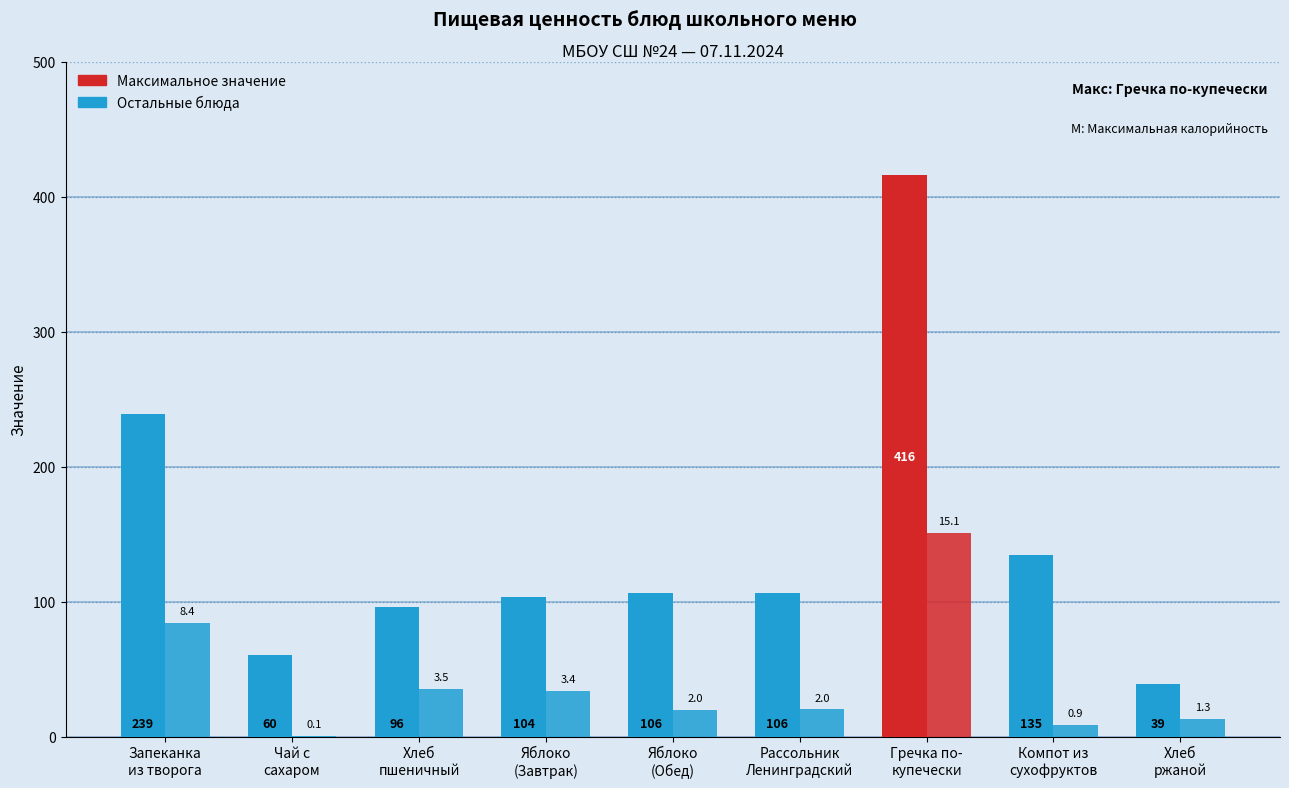

How many groups of bars are there?

9